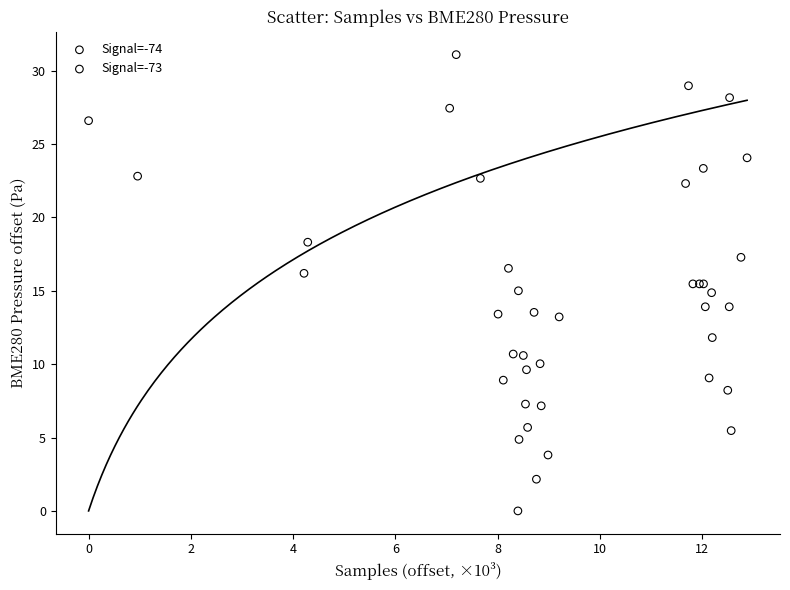

What are all the series names shown in the legend?

Signal=-74, Signal=-73